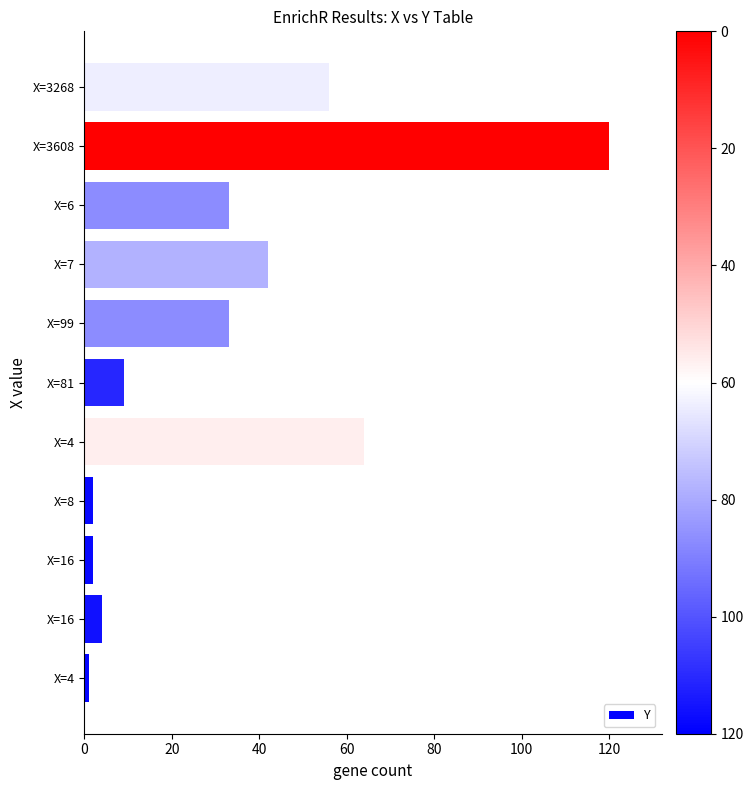

How many distinct data groups are displayed?

1